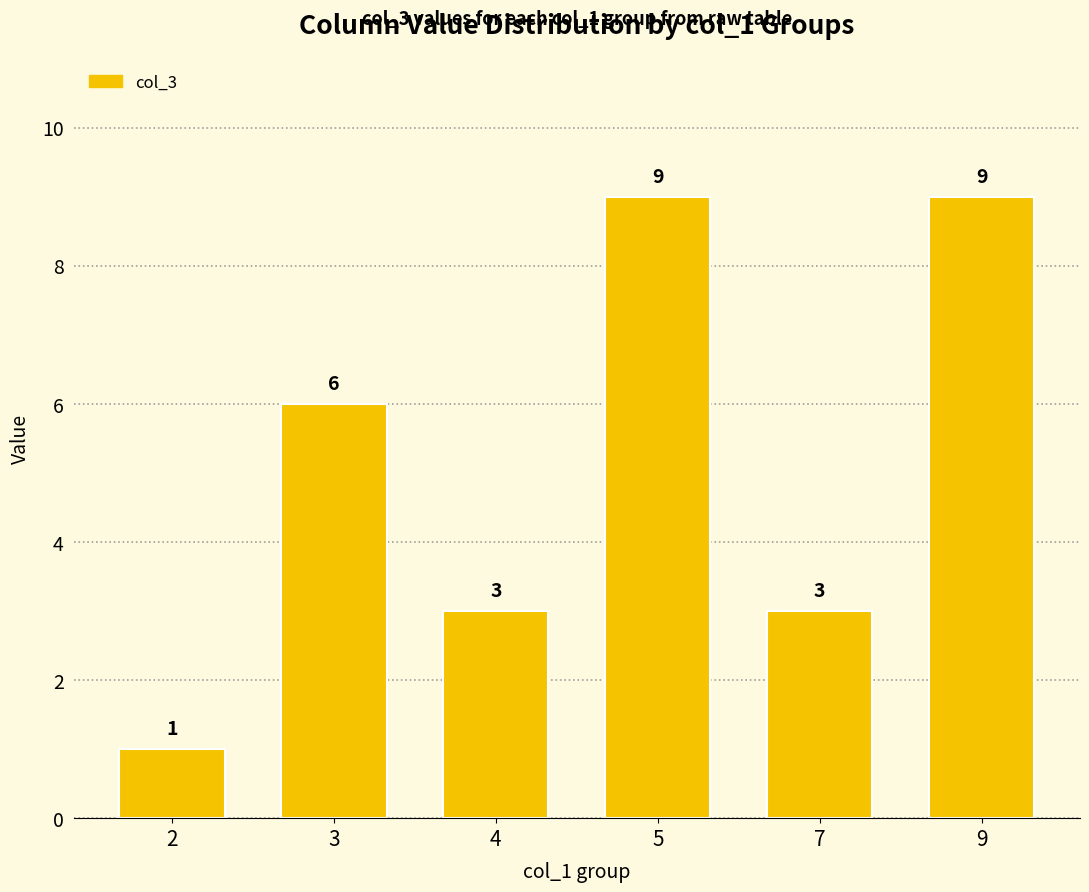

At which label is the value closest to 5?

3